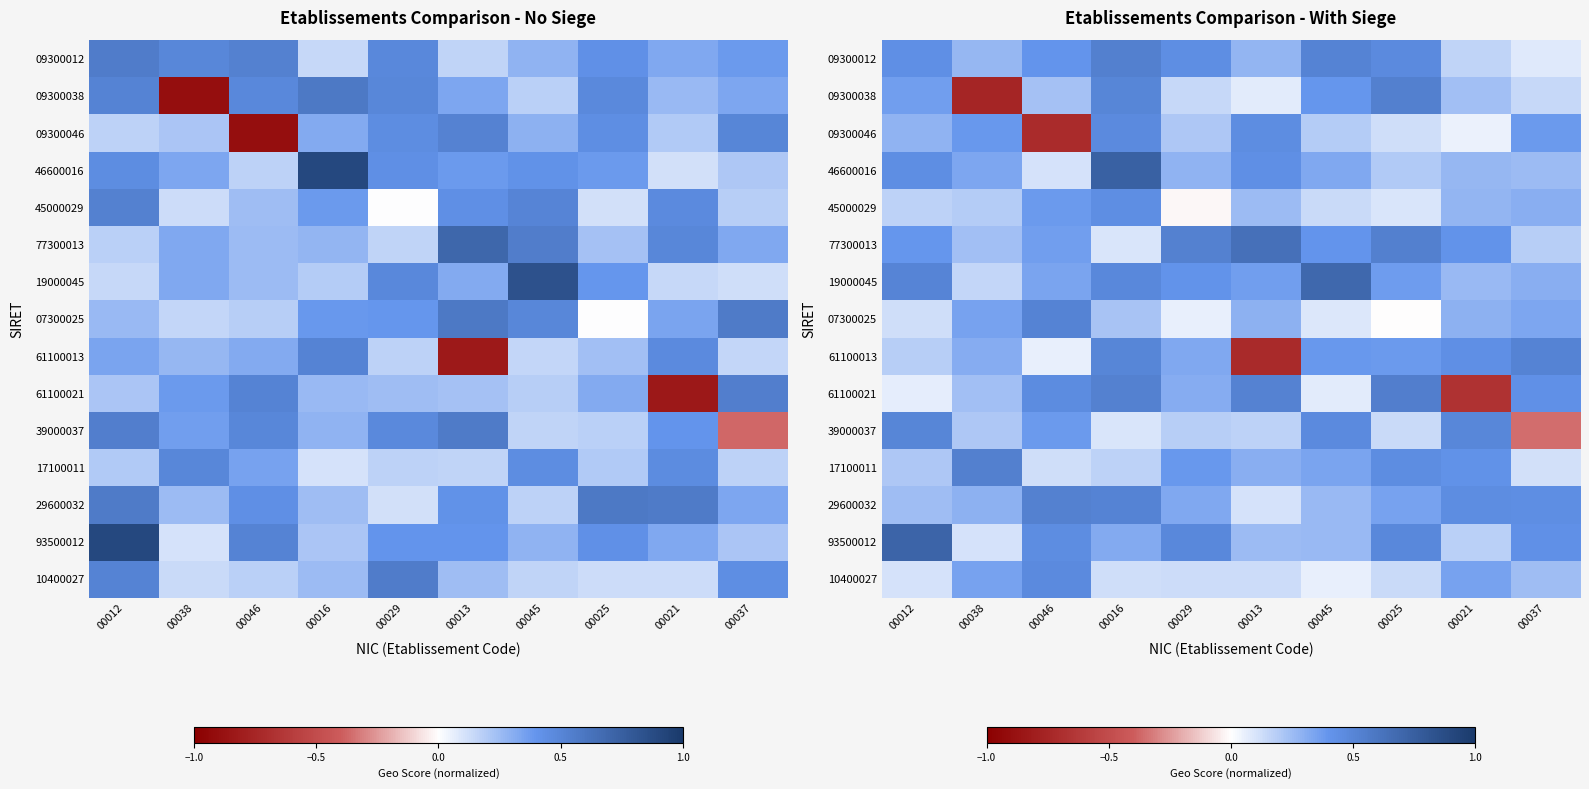

What is the sum of the 45000029 values at 00016 and 00037?

0.7